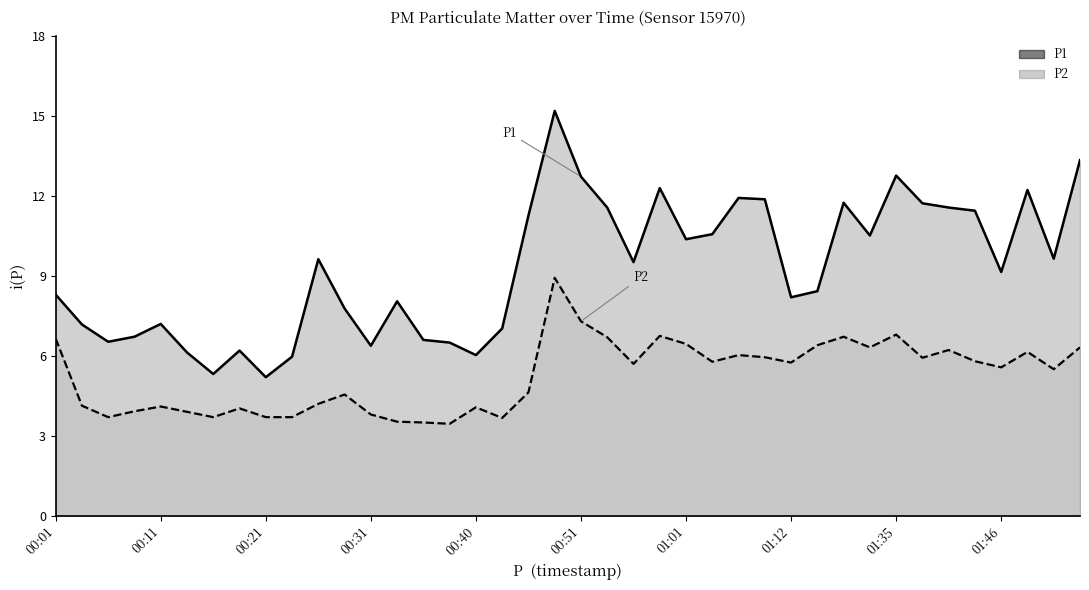

Reading left to right, transcribe all the data shown in this chart.

P1: 00:01=8.3	00:03=7.2	00:06=6.5	00:08=6.7	00:11=7.2	00:13=6.1	00:16=5.3	00:18=6.2	00:21=5.2	00:23=6.0	00:26=9.6	00:28=7.8	00:31=6.4	00:33=8.1	00:36=6.6	00:38=6.5	00:40=6.0	00:43=7.0	00:46=11.3	00:49=15.2	00:51=12.7	00:54=11.6	00:56=9.5	00:59=12.3	01:01=10.4	01:04=10.6	01:06=11.9	01:09=11.9	01:12=8.2	01:15=8.4	01:18=11.8	01:20=10.5	01:35=12.8	01:38=11.7	01:41=11.6	01:43=11.4	01:46=9.2	01:48=12.2	01:51=9.7	01:54=13.3
P2: 00:01=6.7	00:03=4.1	00:06=3.7	00:08=3.9	00:11=4.1	00:13=3.9	00:16=3.7	00:18=4.0	00:21=3.7	00:23=3.7	00:26=4.2	00:28=4.5	00:31=3.8	00:33=3.5	00:36=3.5	00:38=3.5	00:40=4.1	00:43=3.7	00:46=4.6	00:49=8.9	00:51=7.3	00:54=6.7	00:56=5.7	00:59=6.8	01:01=6.5	01:04=5.8	01:06=6.0	01:09=6.0	01:12=5.8	01:15=6.4	01:18=6.7	01:20=6.3	01:35=6.8	01:38=5.9	01:41=6.2	01:43=5.8	01:46=5.6	01:48=6.2	01:51=5.5	01:54=6.3